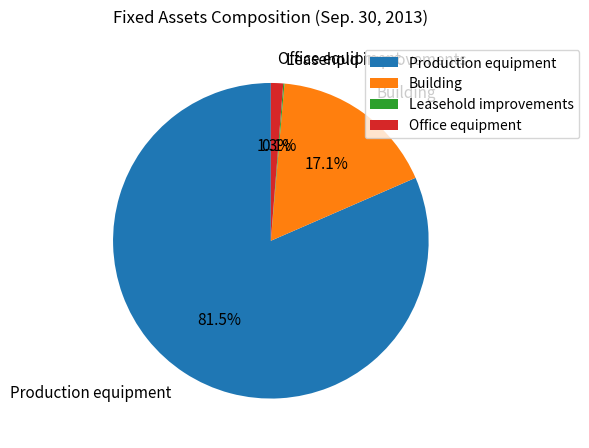

What is the largest slice in the pie chart?

Production equipment